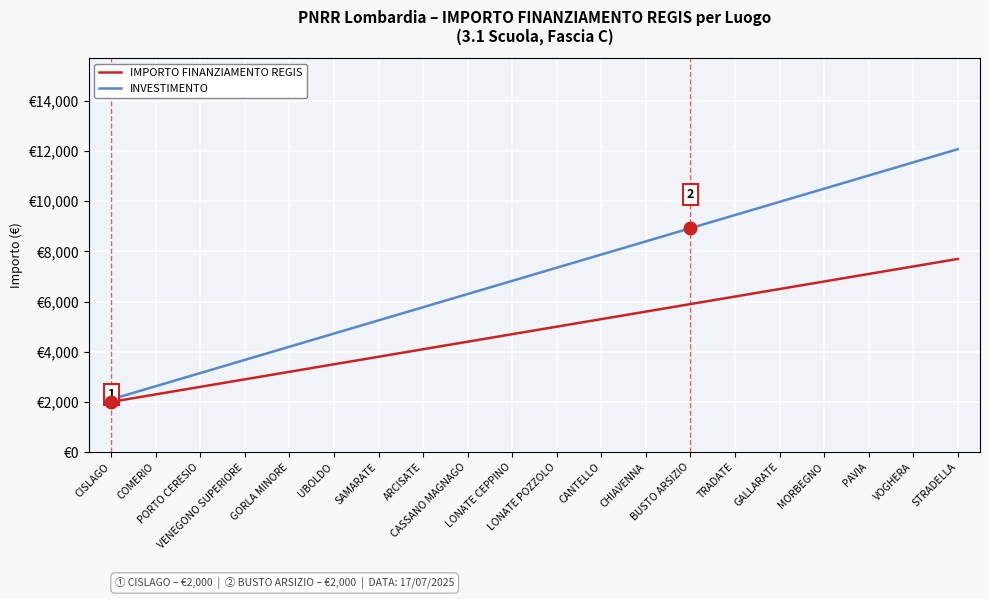

True or false: INVESTIMENTO has a value of 11025.0 at PAVIA.

True